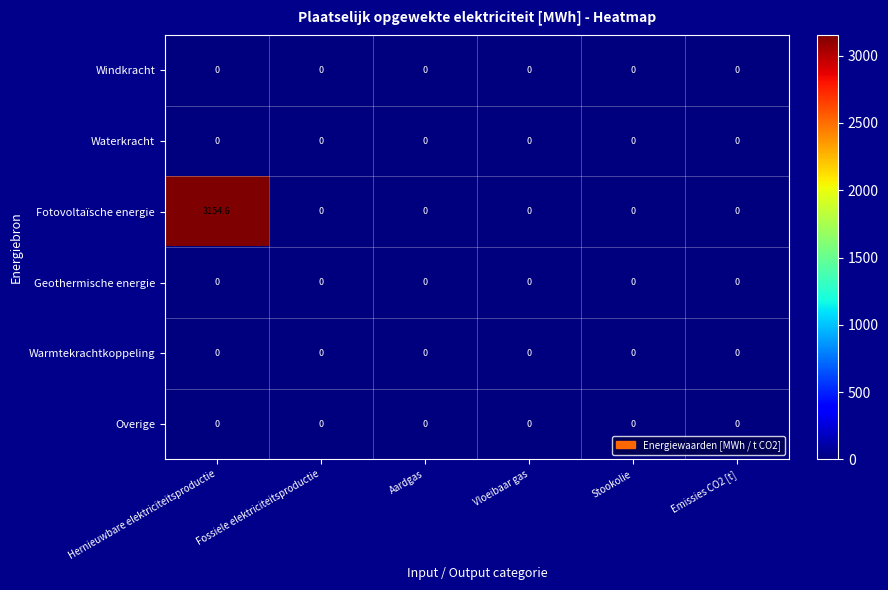

What value does the Fotovoltaïsche energie series have at Hernieuwbare elektriciteitsproductie?

3154.6